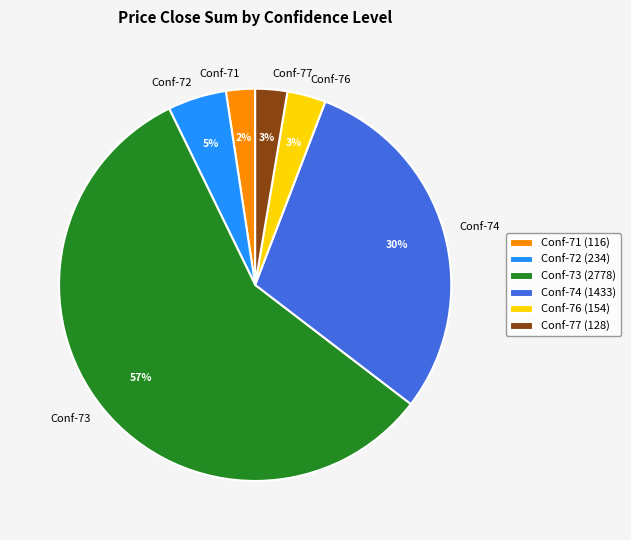

How many segments does this pie chart have?

6